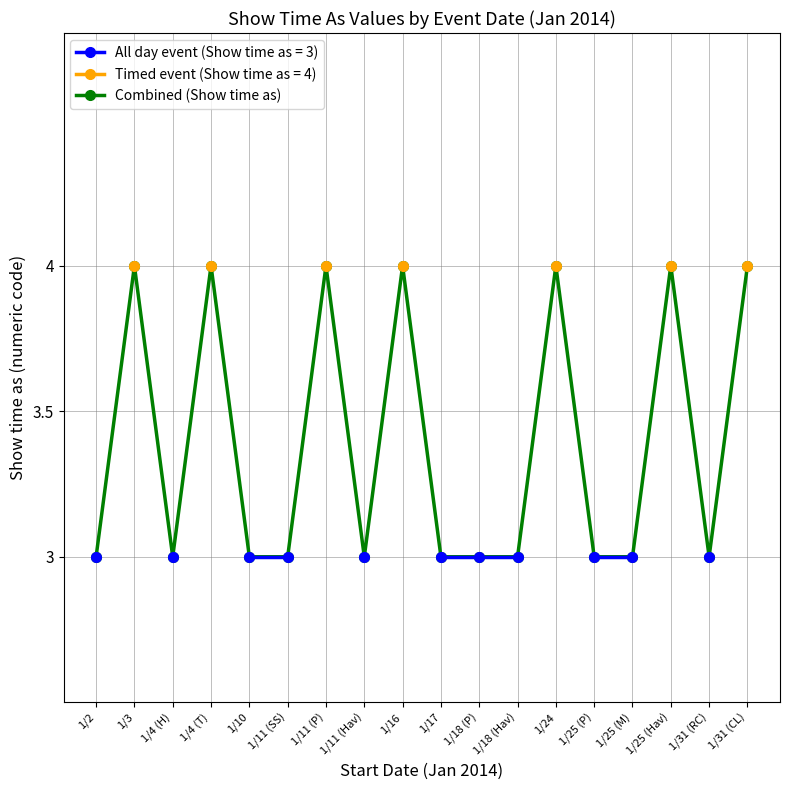

What is the minimum value shown in the chart?

3